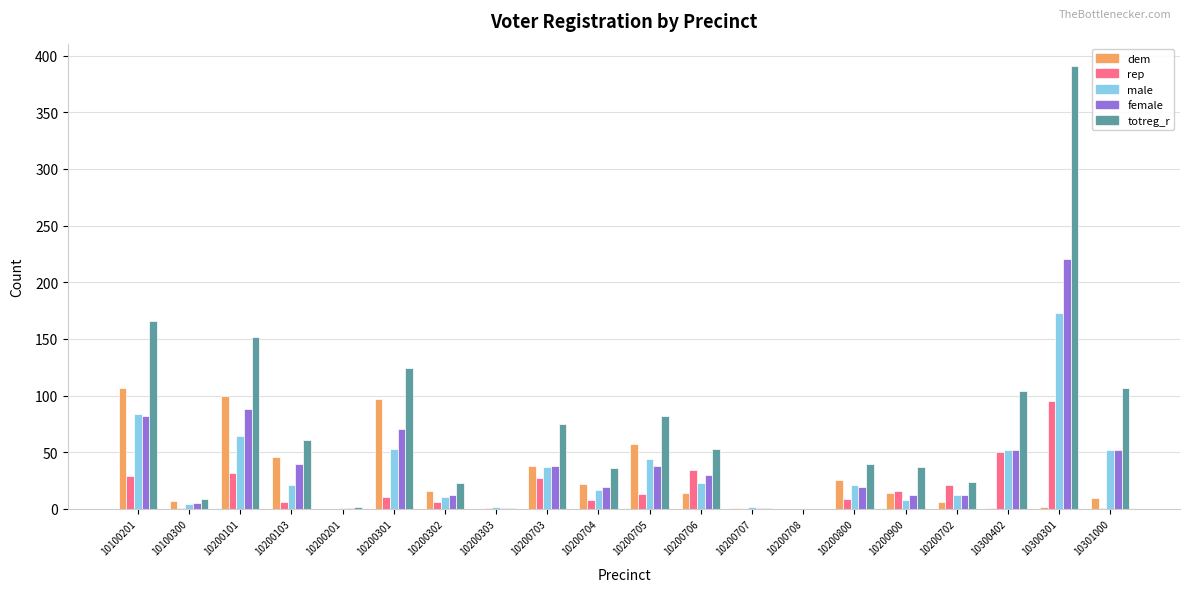

Between 10100300 and 10200800, which series saw the biggest shift?

totreg_r